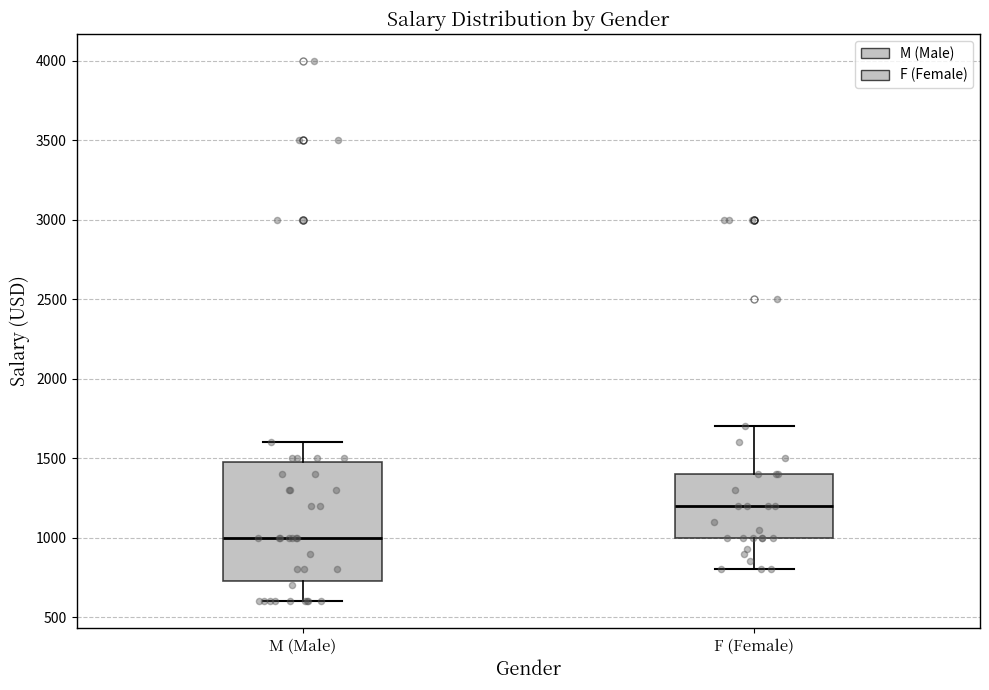

Which box's median line is the highest?

F (Female)